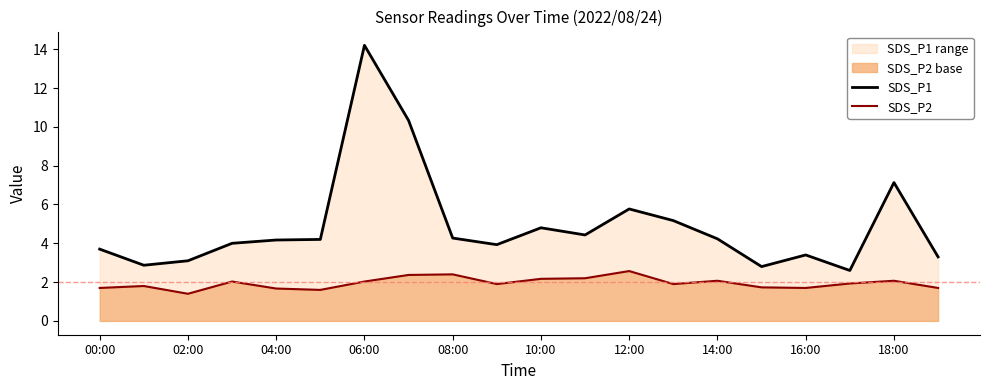

Which has a higher value, 12:00 or 17?

12:00